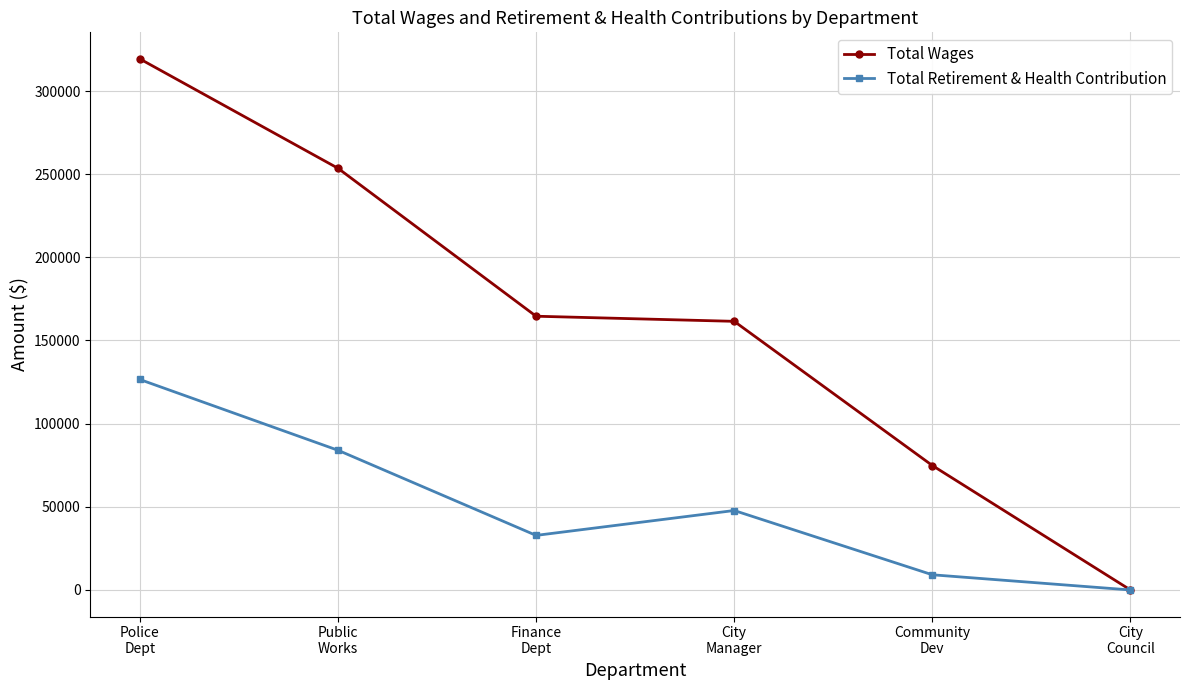

Which series has the largest total across all categories?

Total Wages